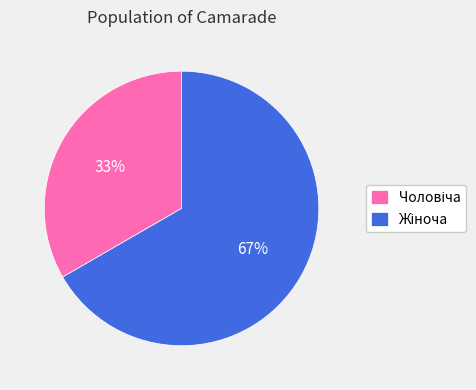

Is there any slice that represents more than half of the pie?

Yes